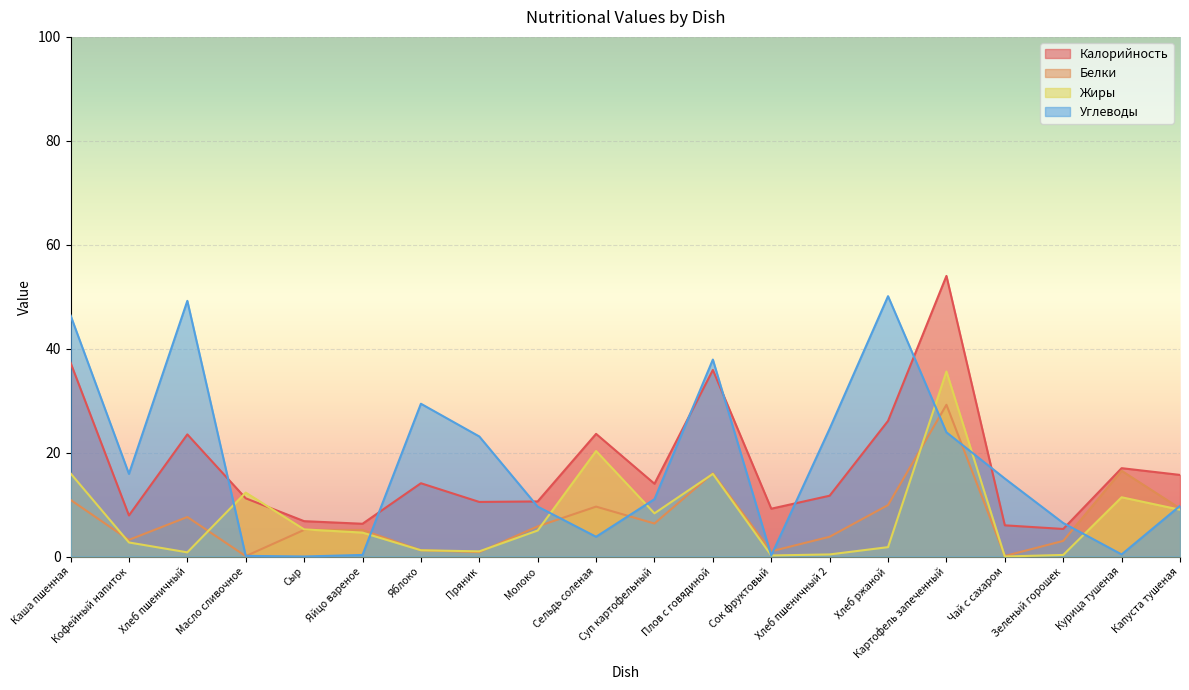

How many lines are shown in the chart?

4